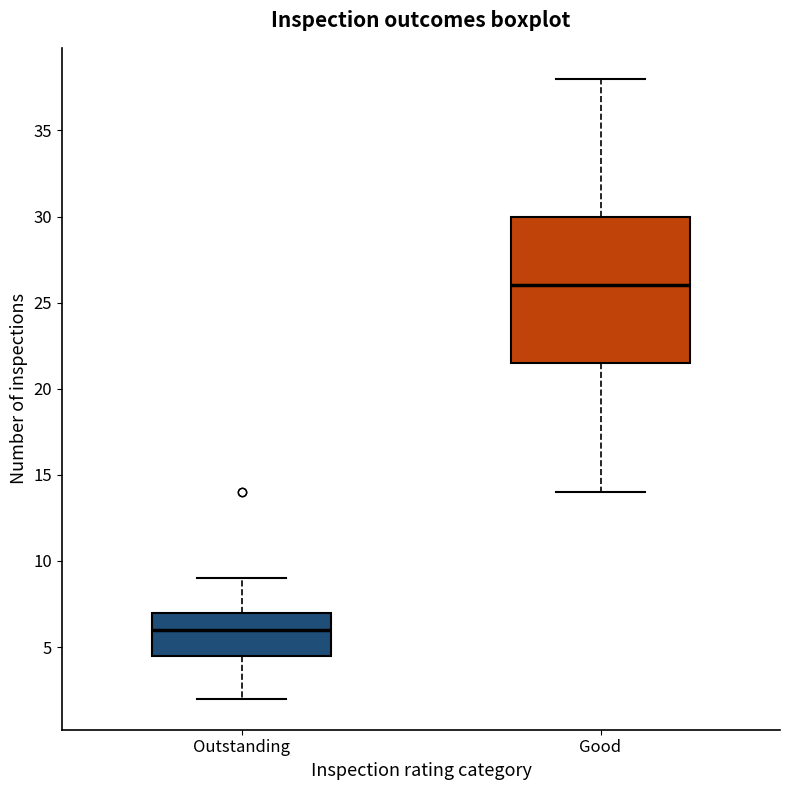

Which box has the highest median line?

Good